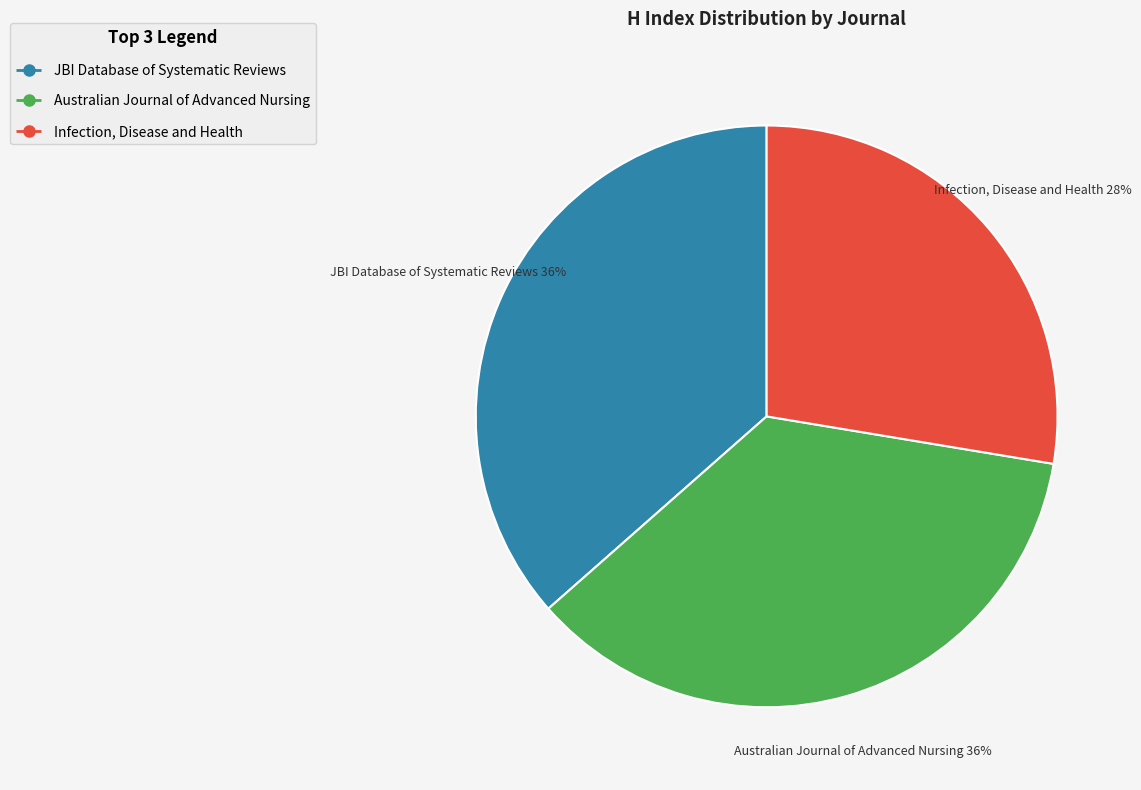

Is there a majority slice in this chart?

No